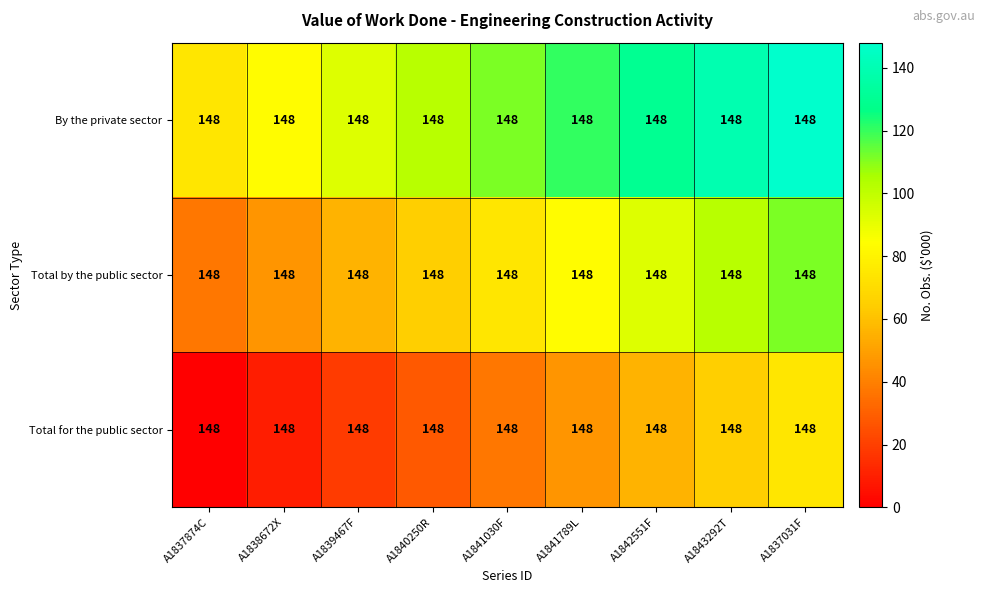

What is the difference between the maximum and minimum values in the By the private sector series?

74.0